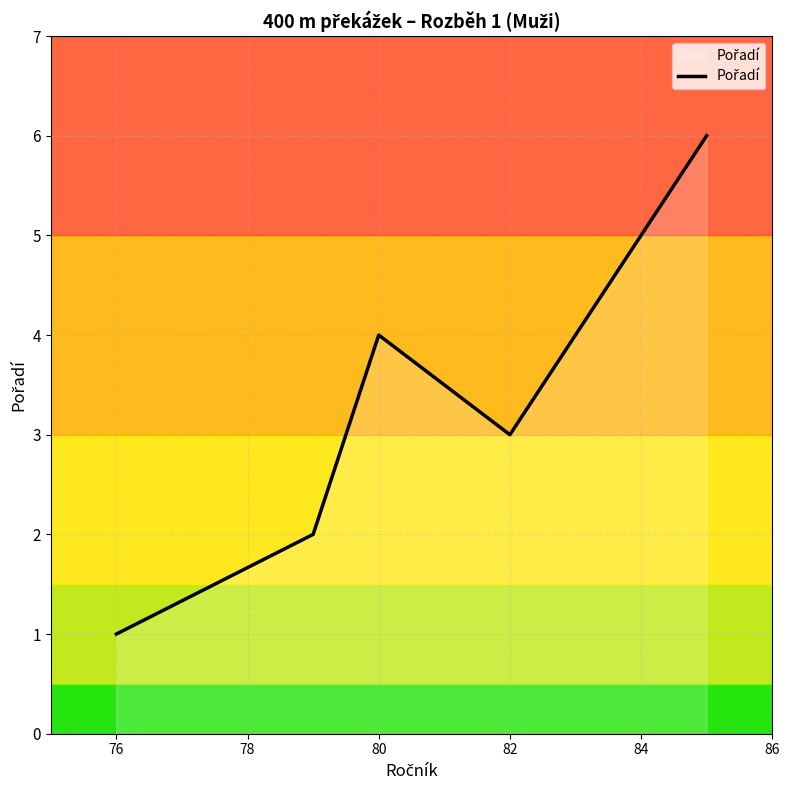

How many values are between 2 and 5?

4